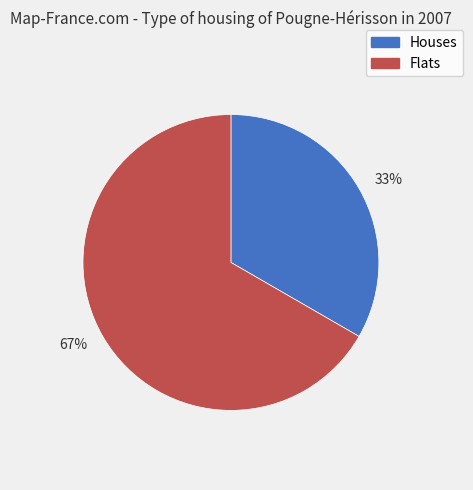

Do 67% and 33% together represent more than half of the pie?

Yes